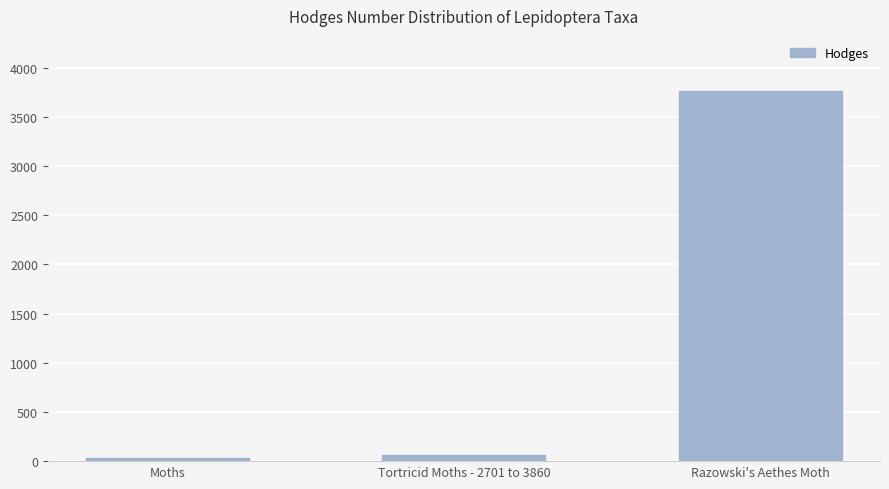

What is the change in value from Moths to Razowski's Aethes Moth?

+3730.3